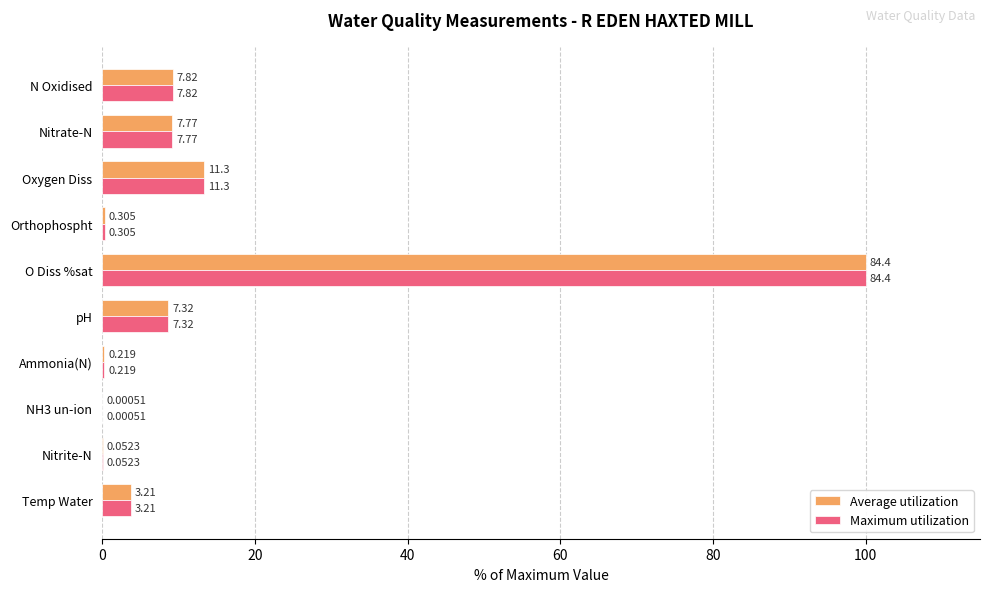

What position from the left is O Diss %sat?

6